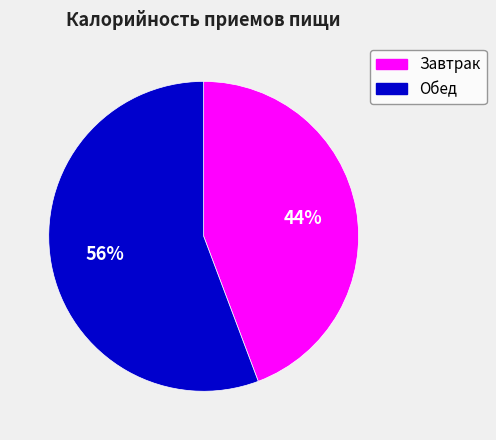

How many slices are in this pie chart?

2